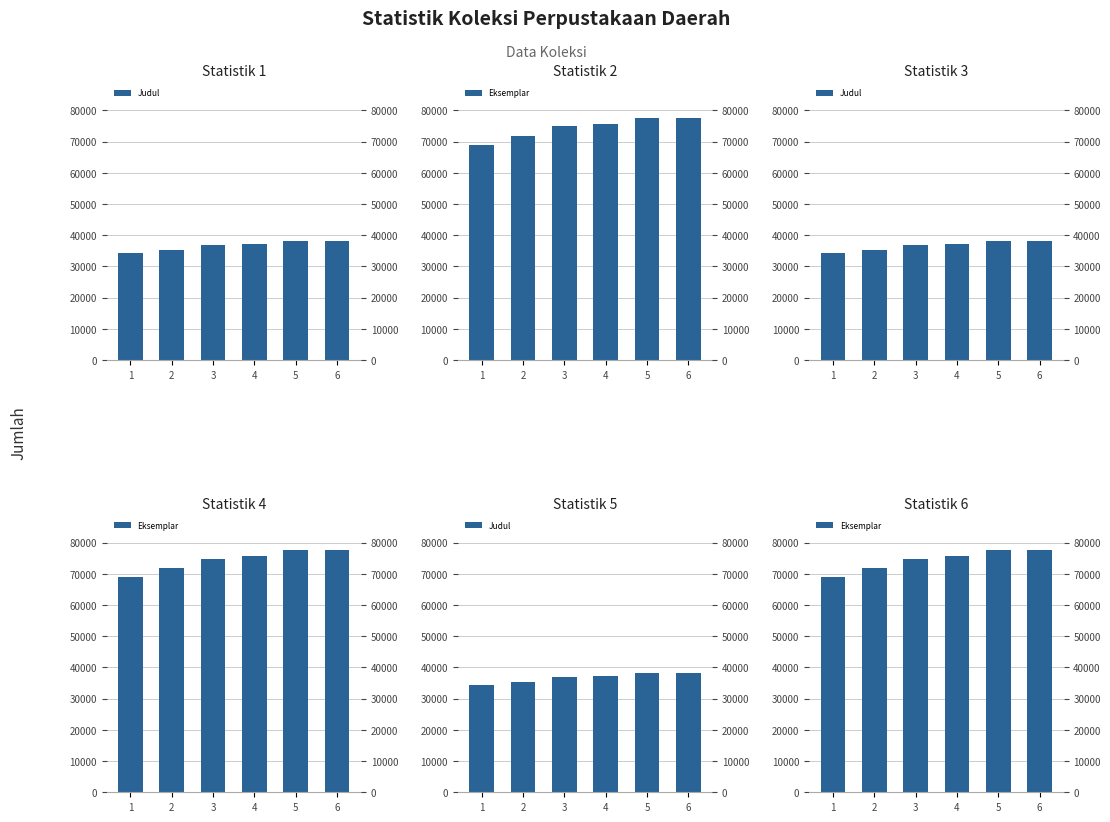

Which has a higher value, 1 or 5?

5